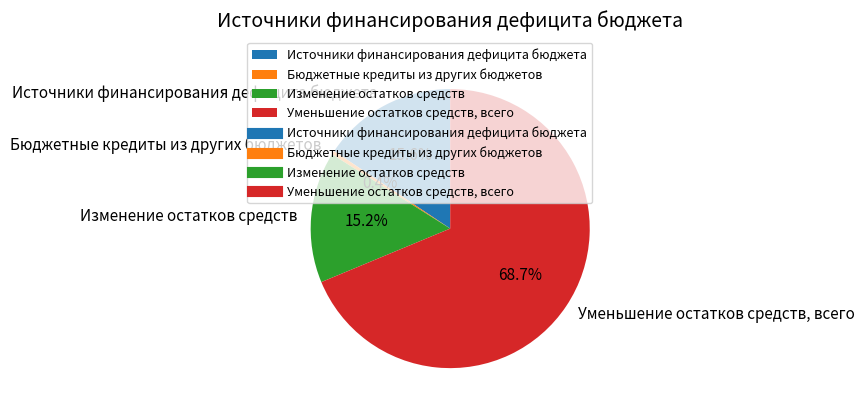

Is there a majority slice in this chart?

Yes